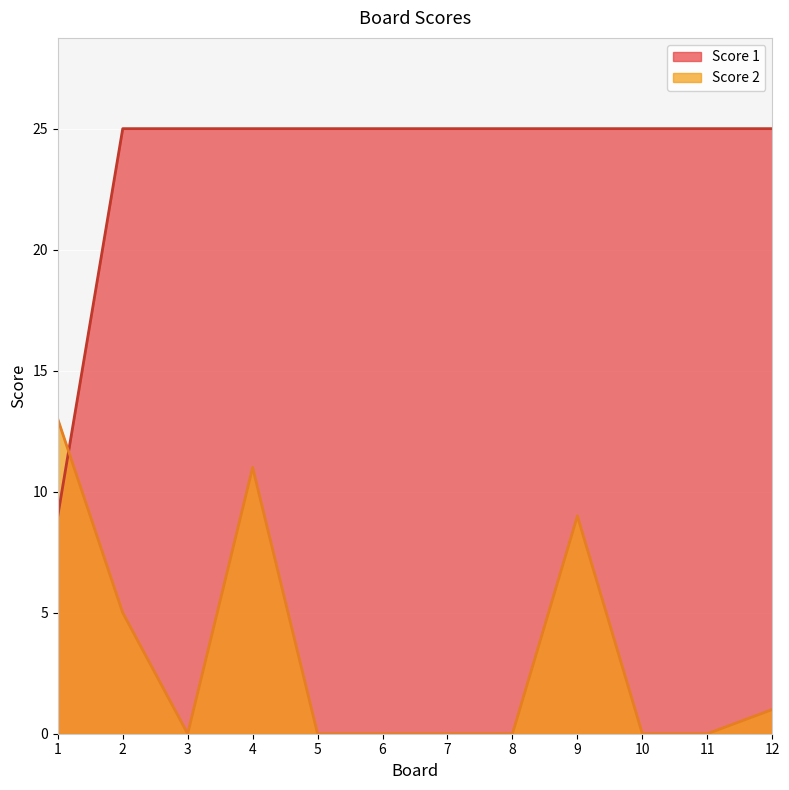

Reading left to right, what are all the values shown in this chart?

Score 2: 13	5	0	11	0	0	0	0	9	0	0	1
Score 1: 9	25	25	25	25	25	25	25	25	25	25	25